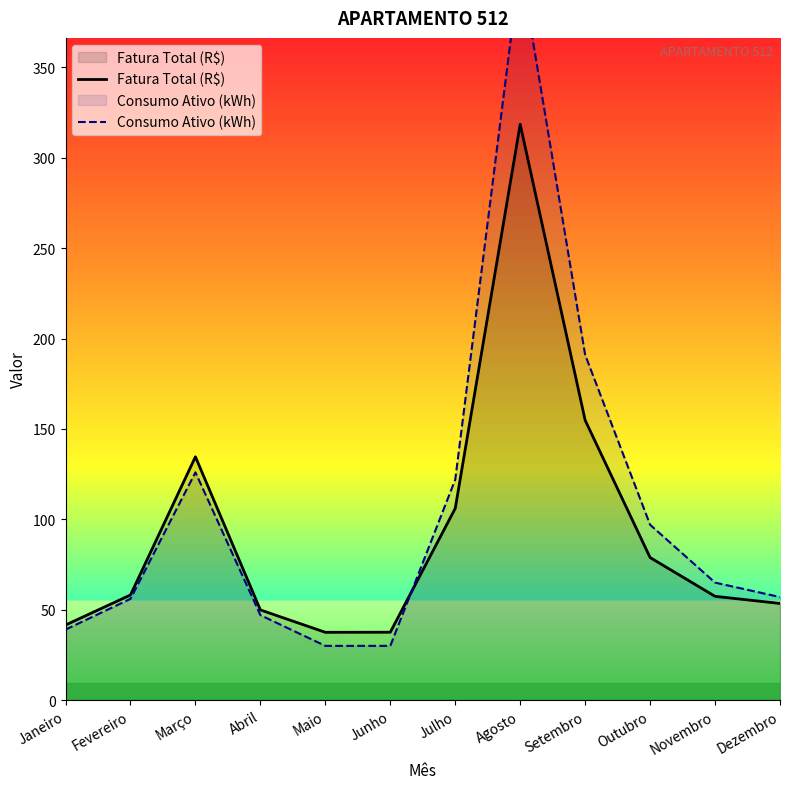

Is it true that Fatura Total (R$) equals 92.2 at Novembro?

False